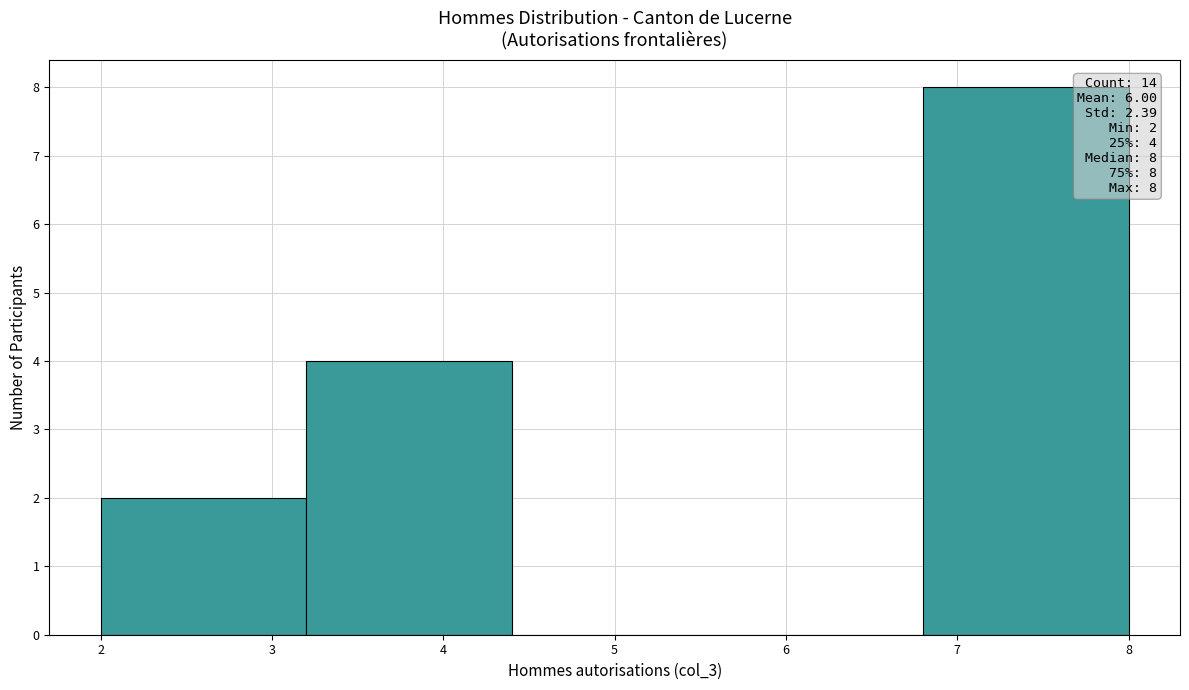

Over which range of the x-axis is the bar tallest?

6.8 to 8.0